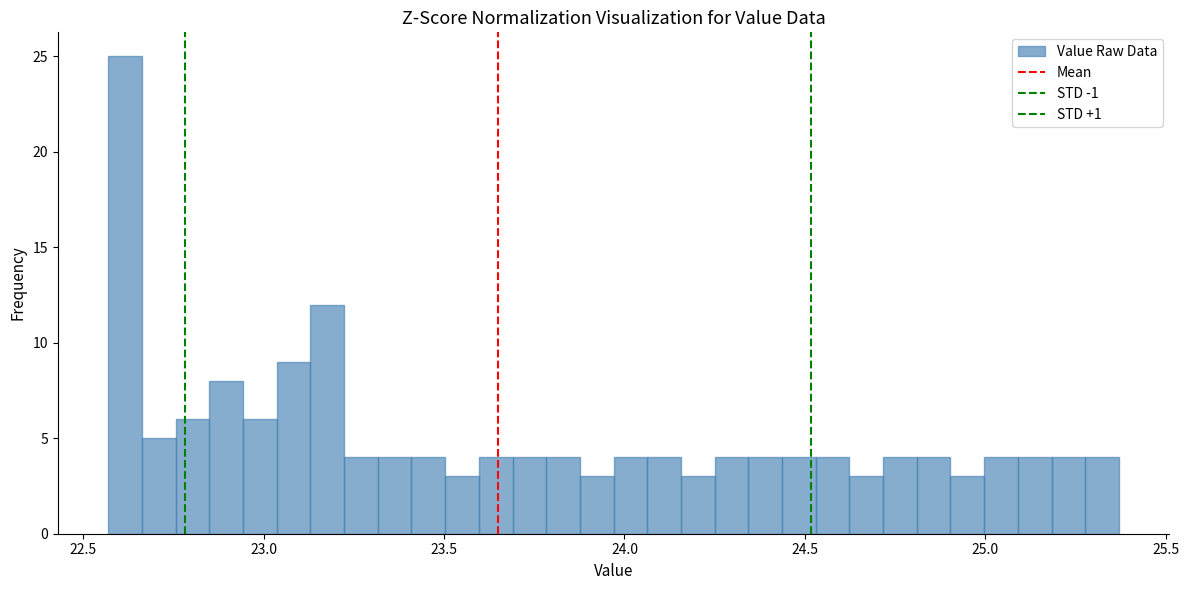

Read against the x-axis, roughly where is the centre of the tallest bar?

22.60